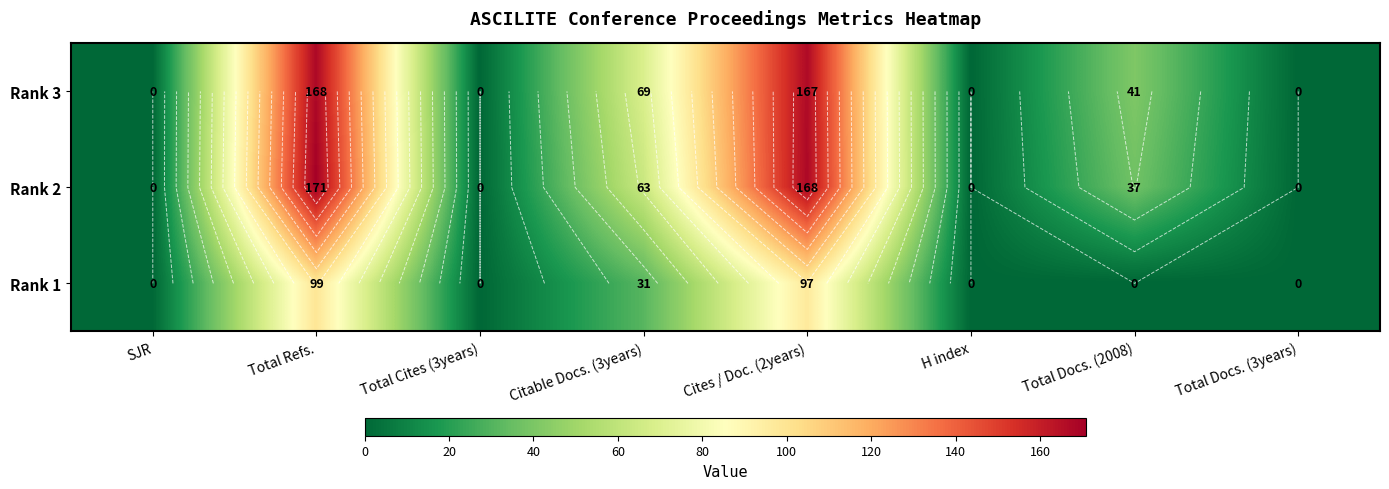

What is the greatest value displayed?

171